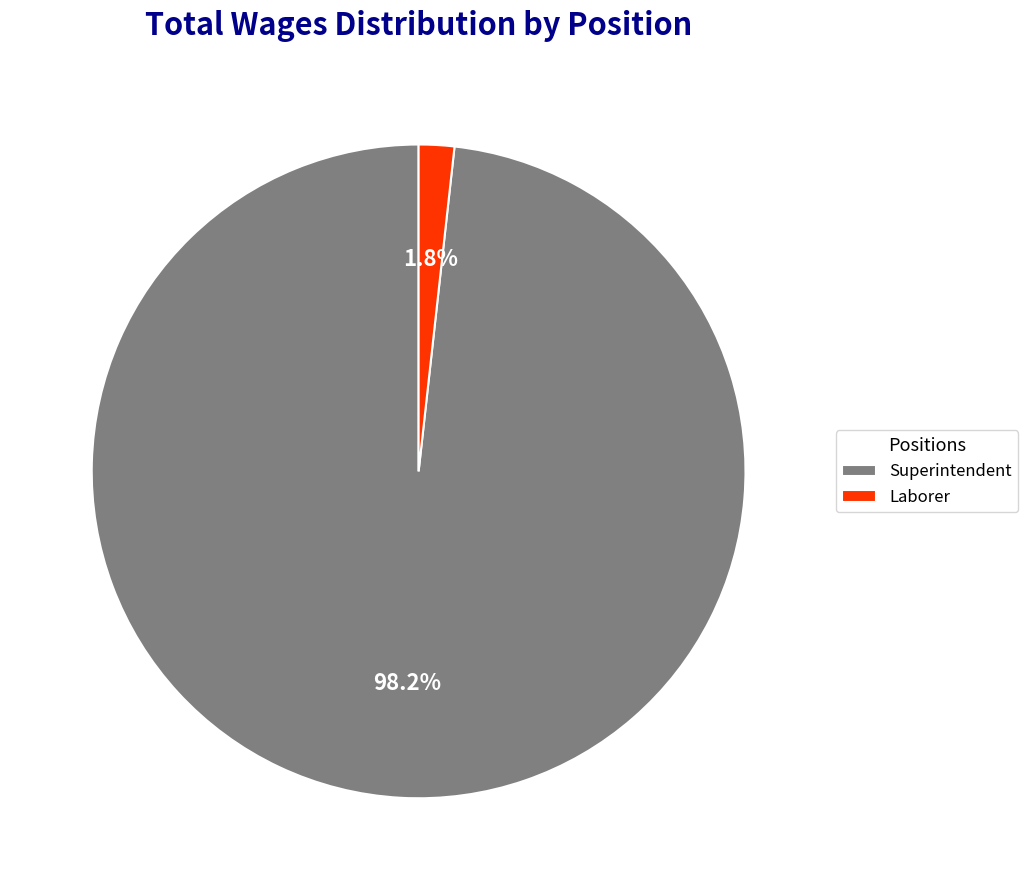

Which has a higher value, Laborer or Superintendent?

Superintendent